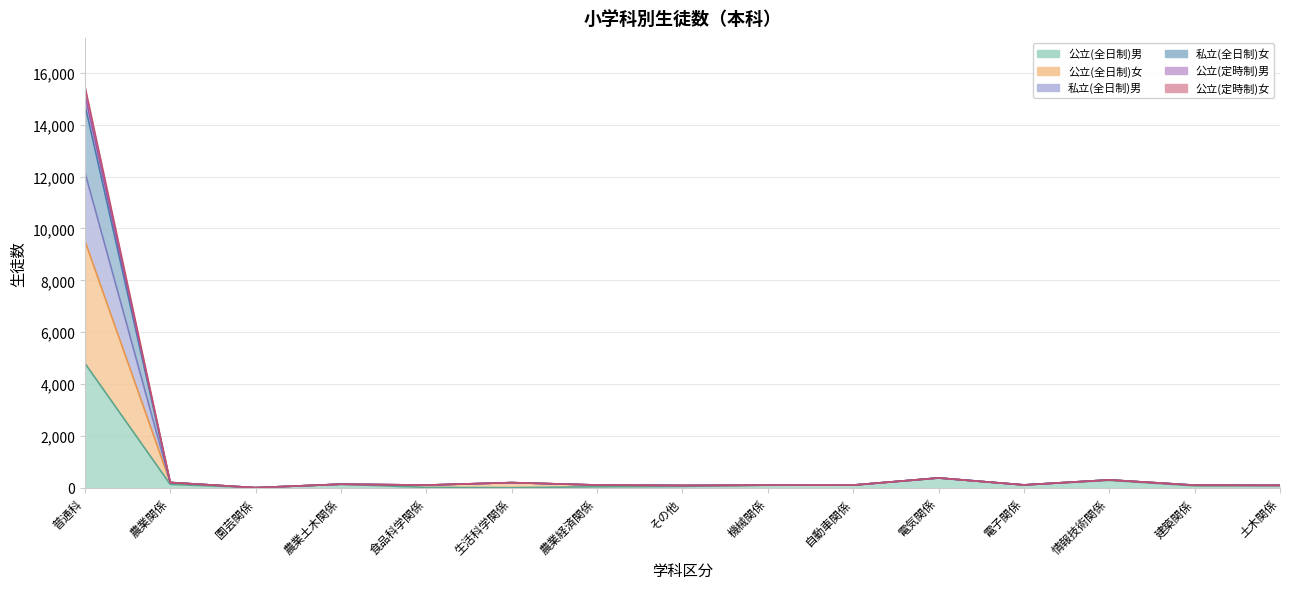

At 農業関係, list the series in order from smallest to largest.

公立(全日制)男, 公立(全日制)女, 私立(全日制)男, 私立(全日制)女, 公立(定時制)男, 公立(定時制)女